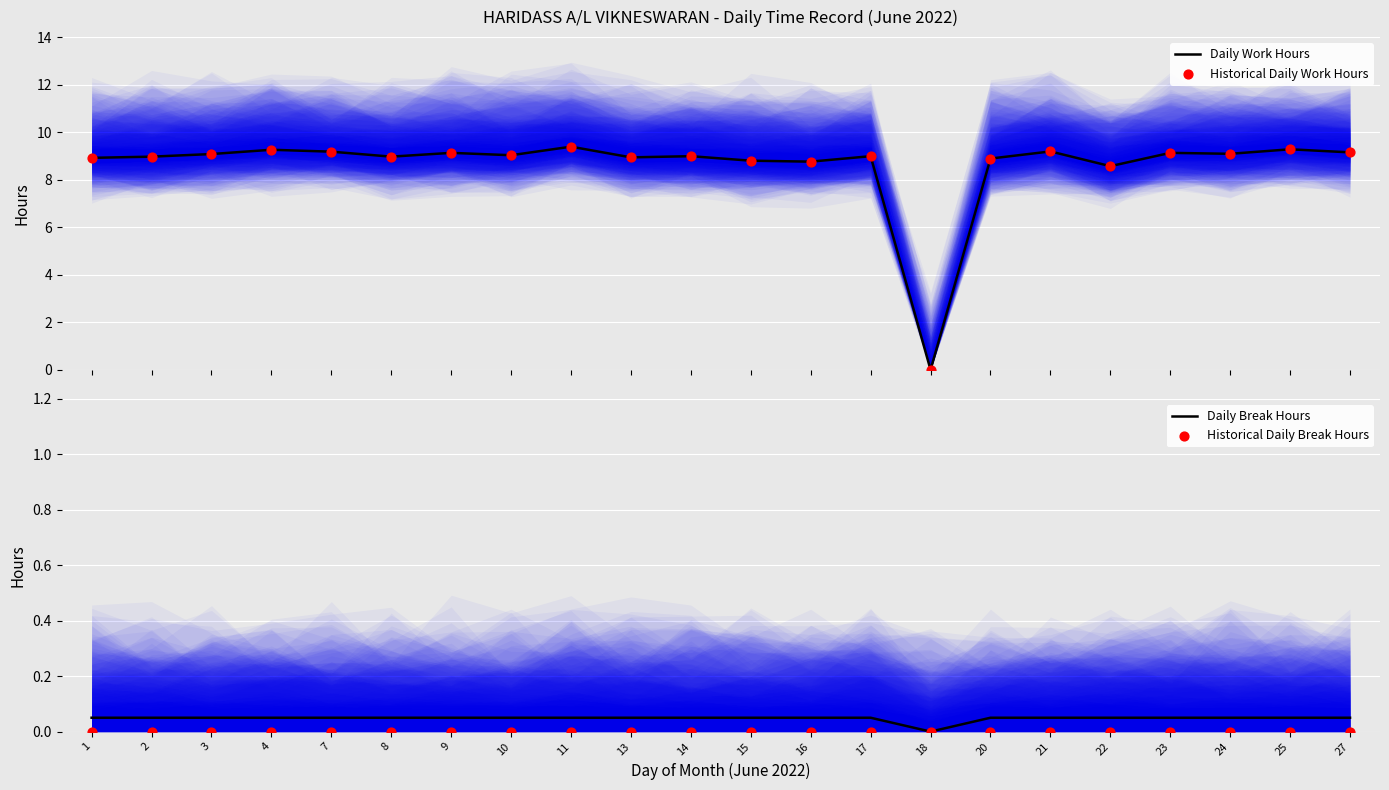

What are all the series names shown in the legend?

Daily Work Hours, Historical Daily Work Hours, Daily Break Hours, Historical Daily Break Hours